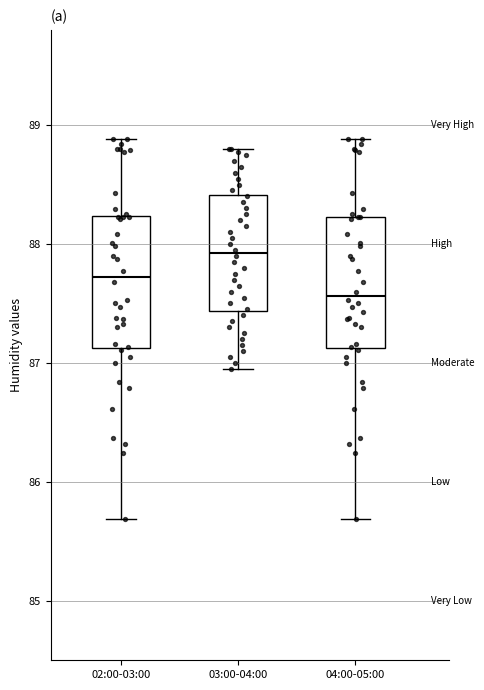

Where does the upper whisker of the box for 03:00-04:00 end on the y-axis? The values are not printed on the chart, so give them approximately, as read against the axis.

88.8